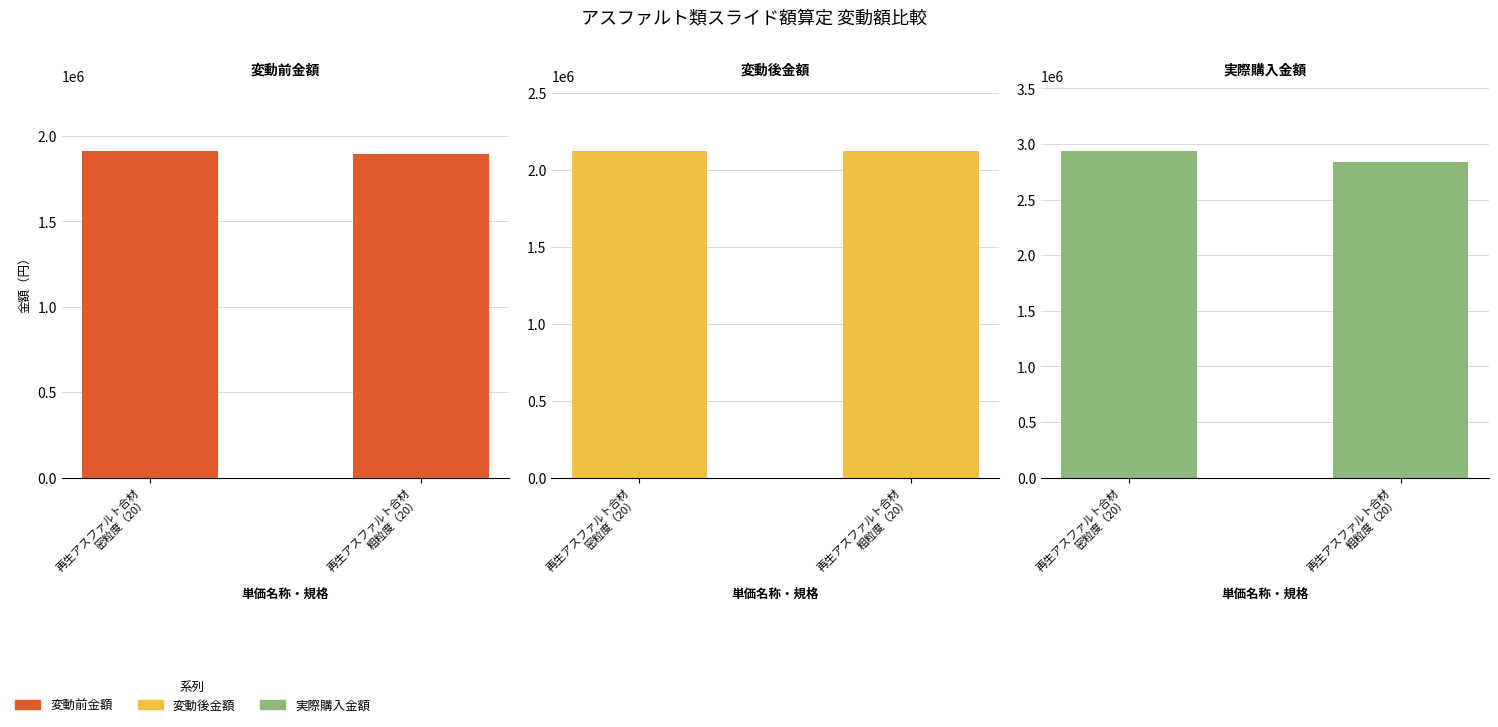

Which series has the largest range (max minus min)?

実際購入金額